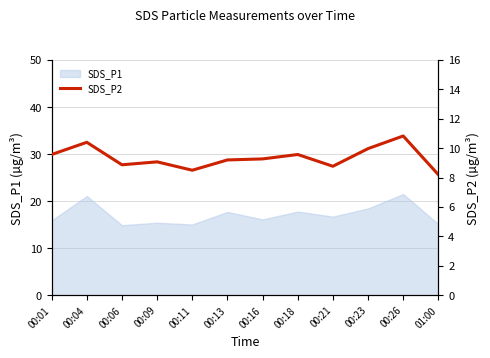

At which category does the data reach its first local peak?

00:04